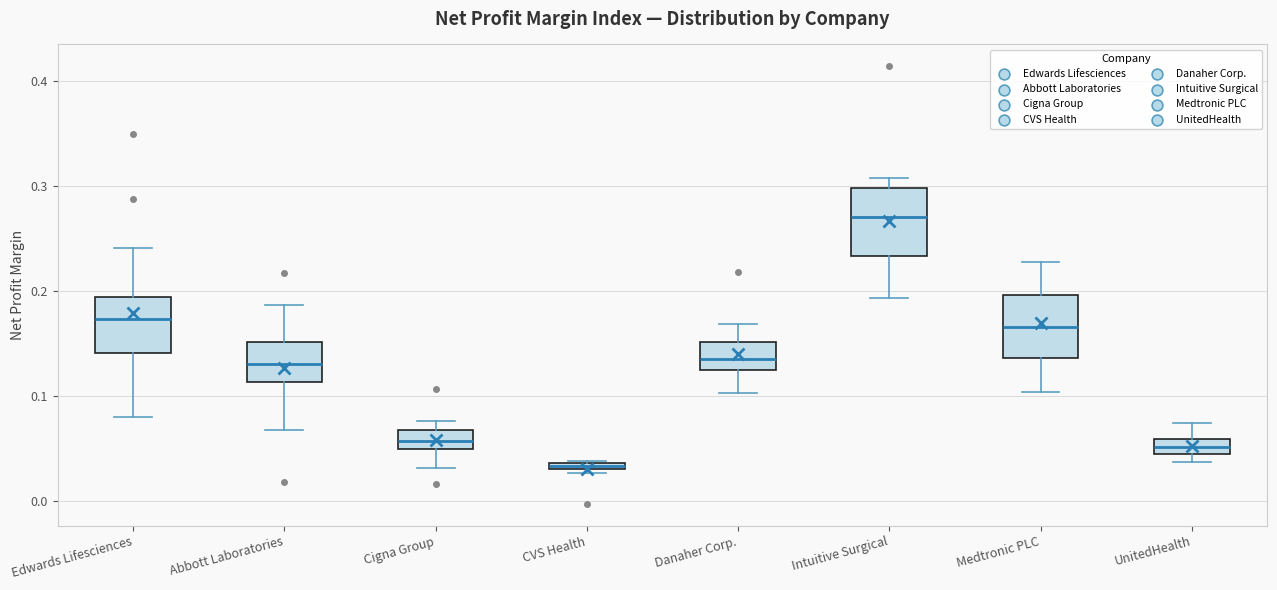

Which box's median line is the lowest?

CVS Health